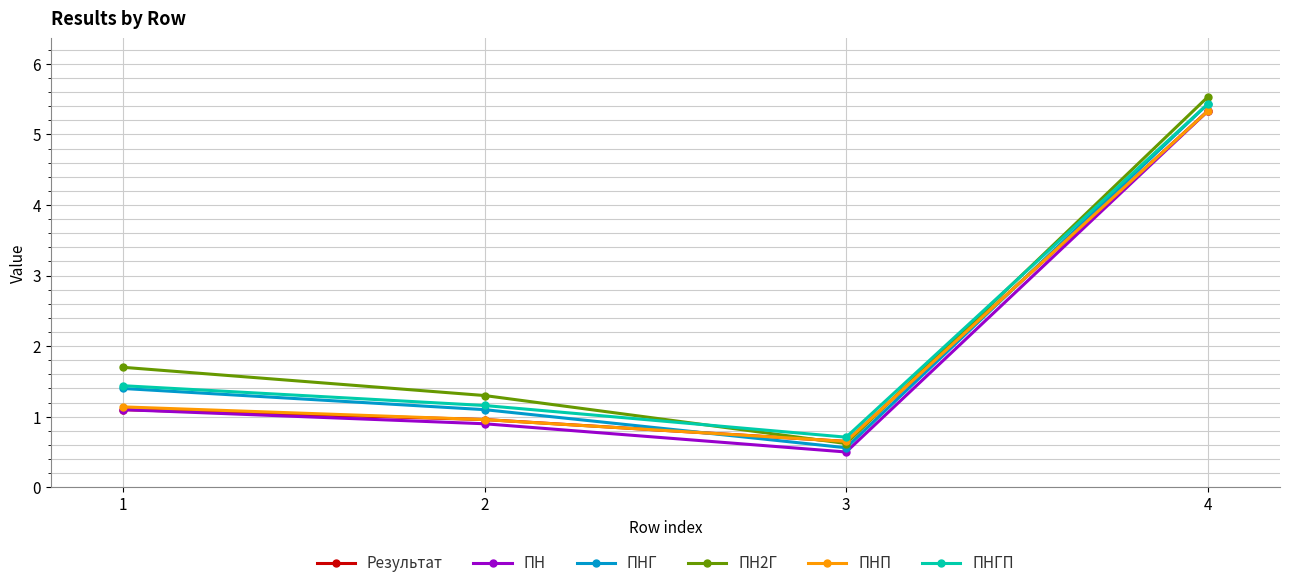

True or false: ПНГП and ПН2Г intersect in this chart.

True